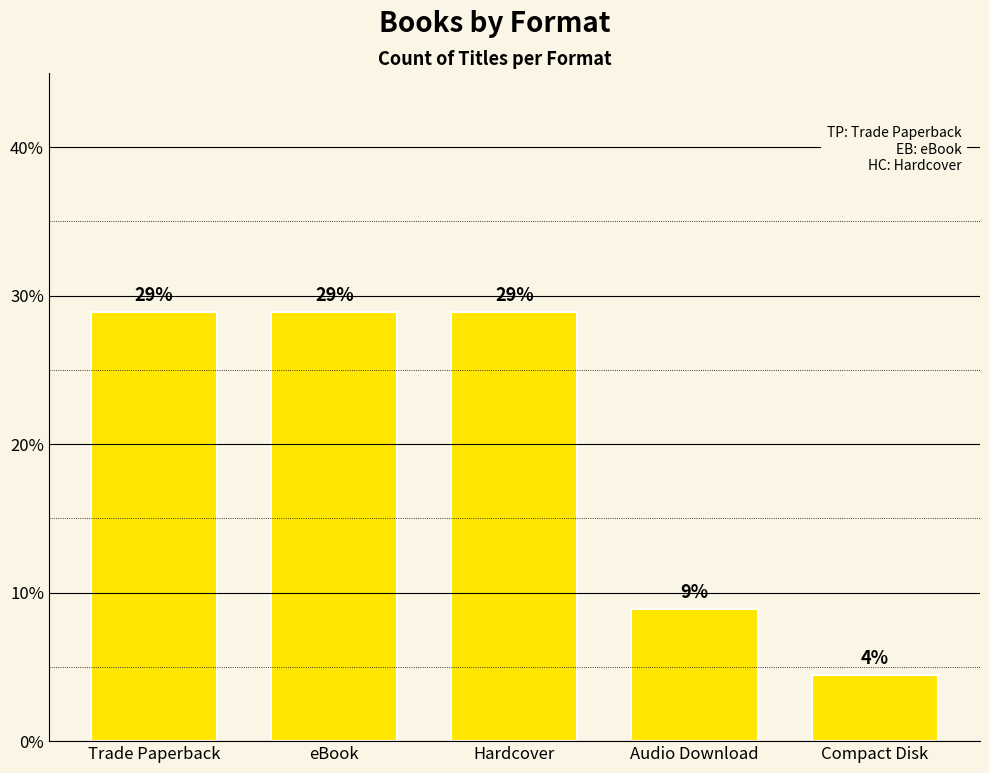

Which category has the lowest value across all series?

Compact Disk